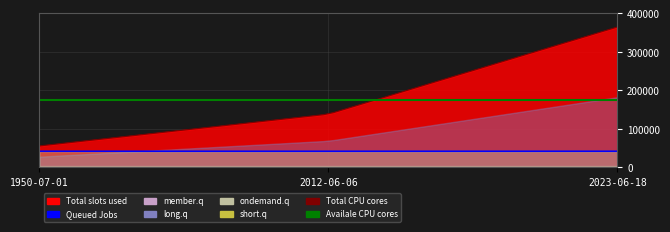

How many data points does each series have?

3